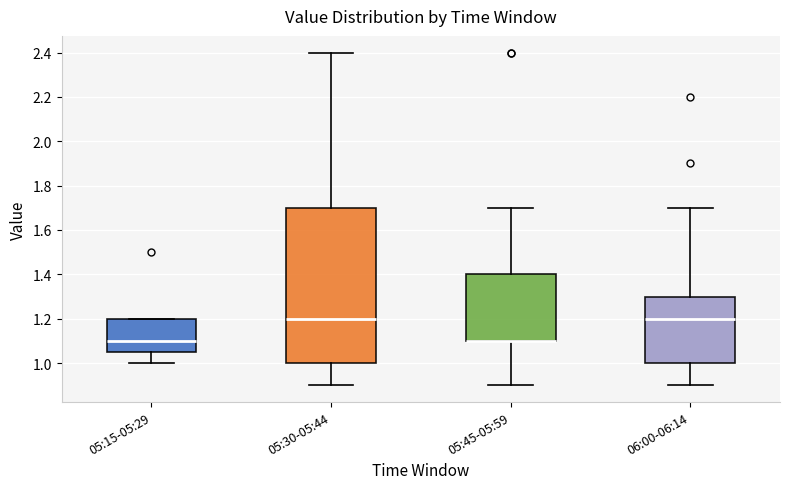

Reading left to right, read every box against the y-axis: the position of its median line, the range the box covers, and the ends of its whiskers. The values are not printed on the chart, so give them approximately, as read against the axis.

05:15-05:29: median 1.10, box 1.06 to 1.20, whiskers 1.00 to 1.20
05:30-05:44: median 1.20, box 1.00 to 1.70, whiskers 0.90 to 2.40
05:45-05:59: median 1.10 (drawn on the box's lower edge), box 1.10 to 1.40, whiskers 0.90 to 1.70
06:00-06:14: median 1.20, box 1.00 to 1.30, whiskers 0.90 to 1.70